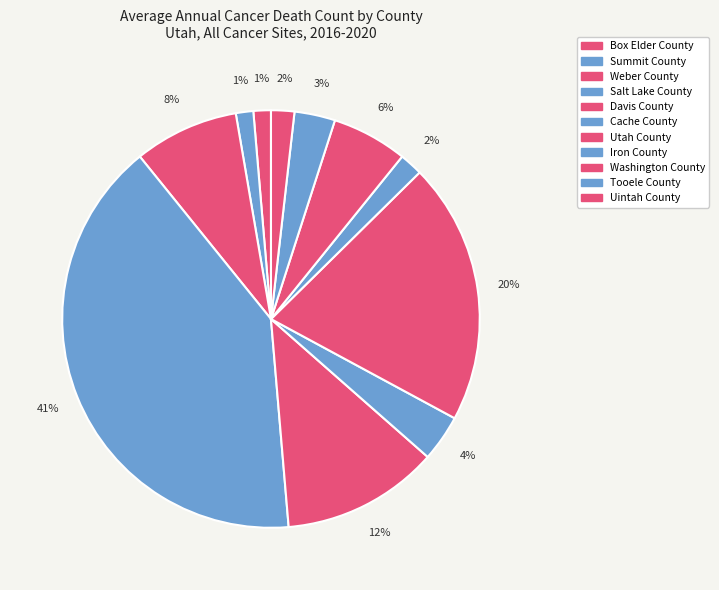

Count the number of slices in the pie.

11